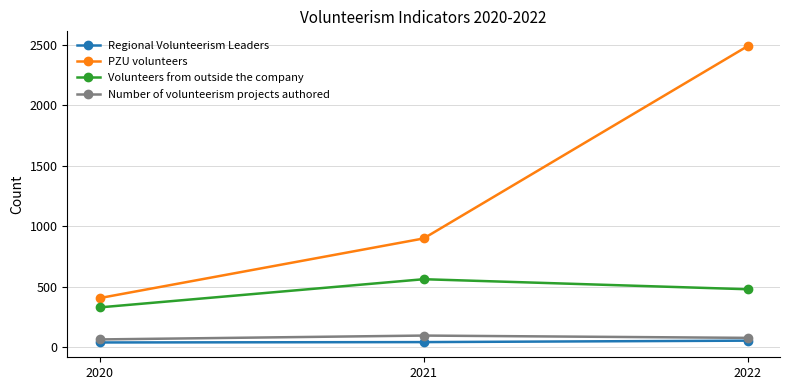

The value of Regional Volunteerism Leaders at 2022 is 55. True or false?

True